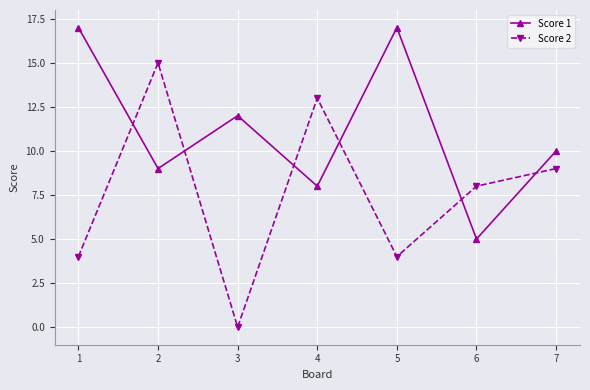

What are all the series names shown in the legend?

Score 1, Score 2